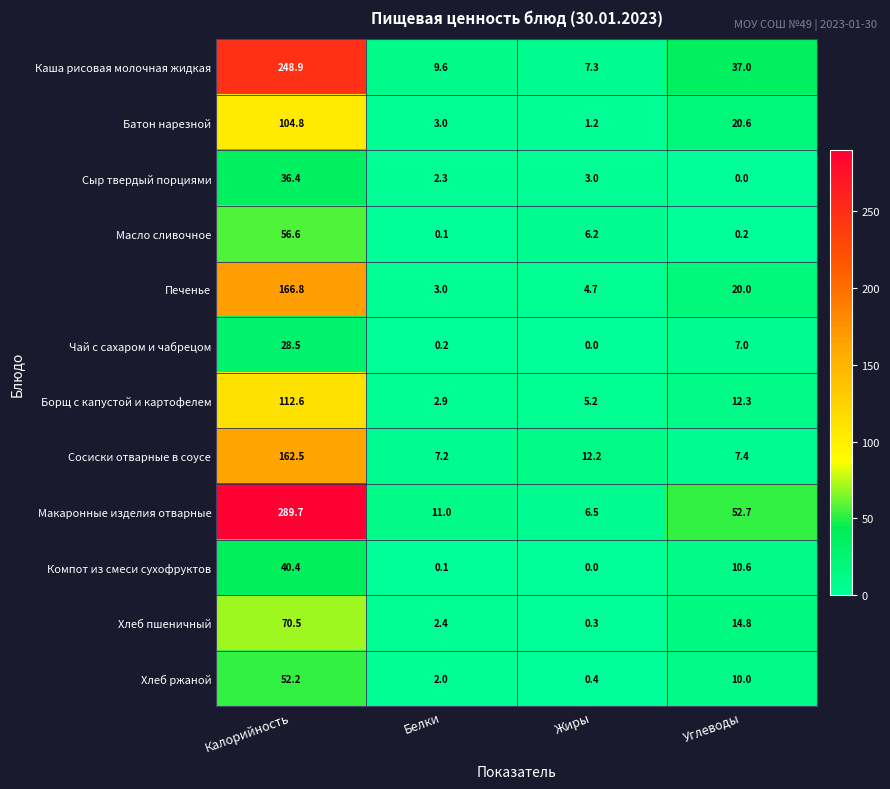

Which series has the widest spread of values?

Макаронные изделия отварные